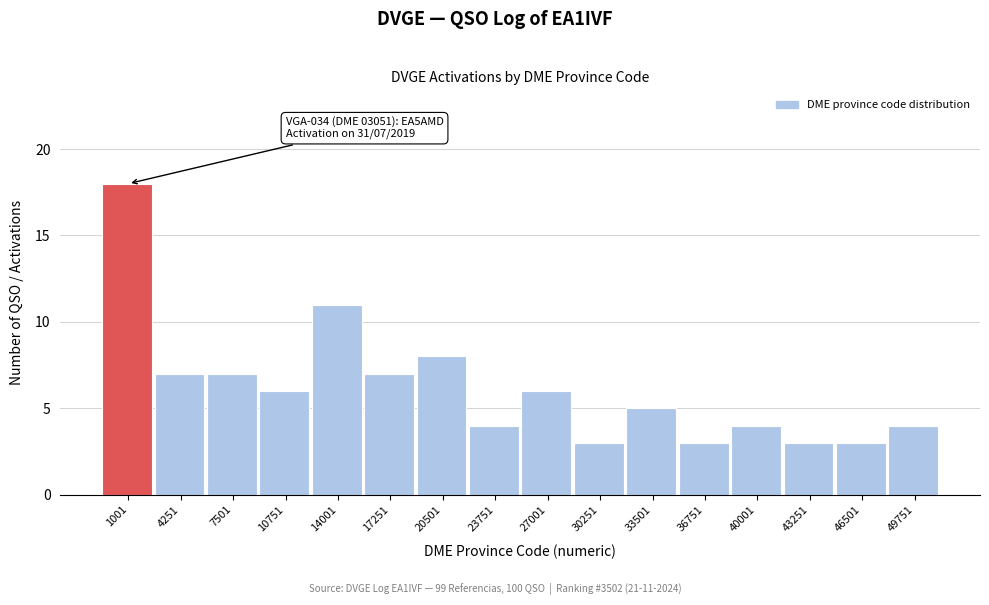

Reading left to right, extract all data points from this chart.

18	7	7	6	11	7	8	4	6	3	5	3	4	3	3	4